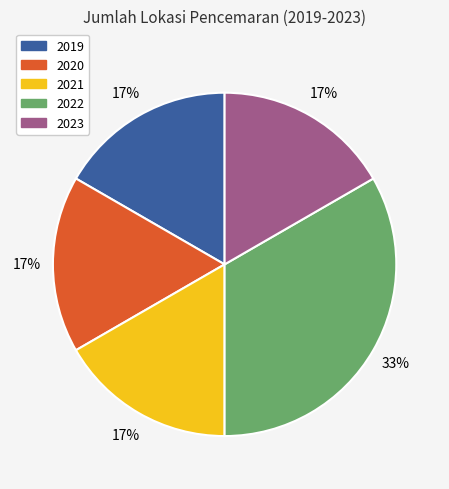

To the nearest percent, what is the average slice percentage?

20%